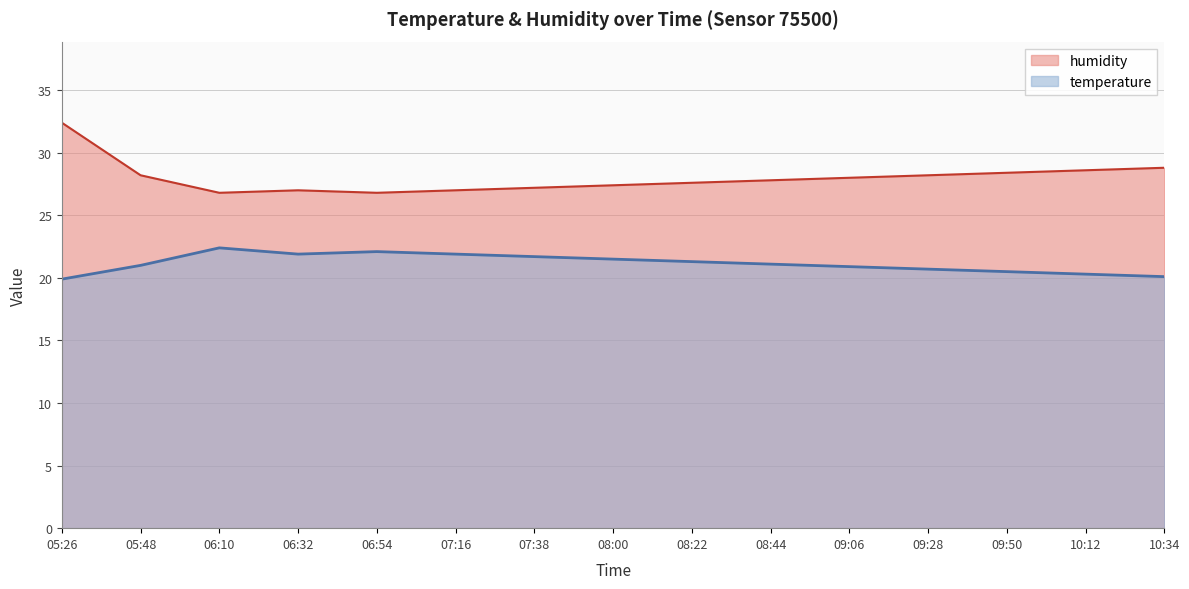

Count the number of categories in the chart.

15